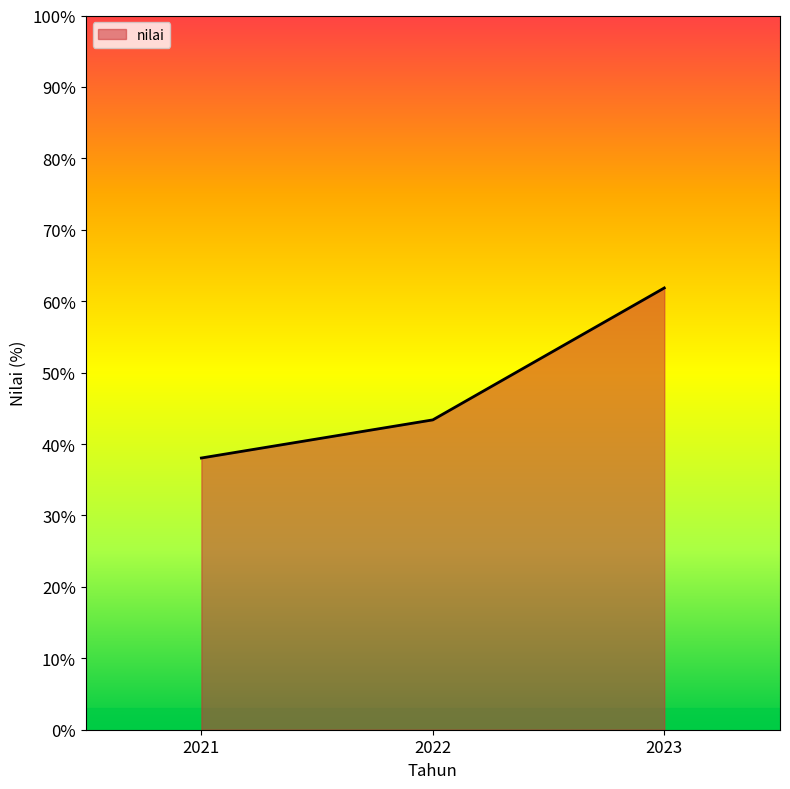

What is the average value?

47.8